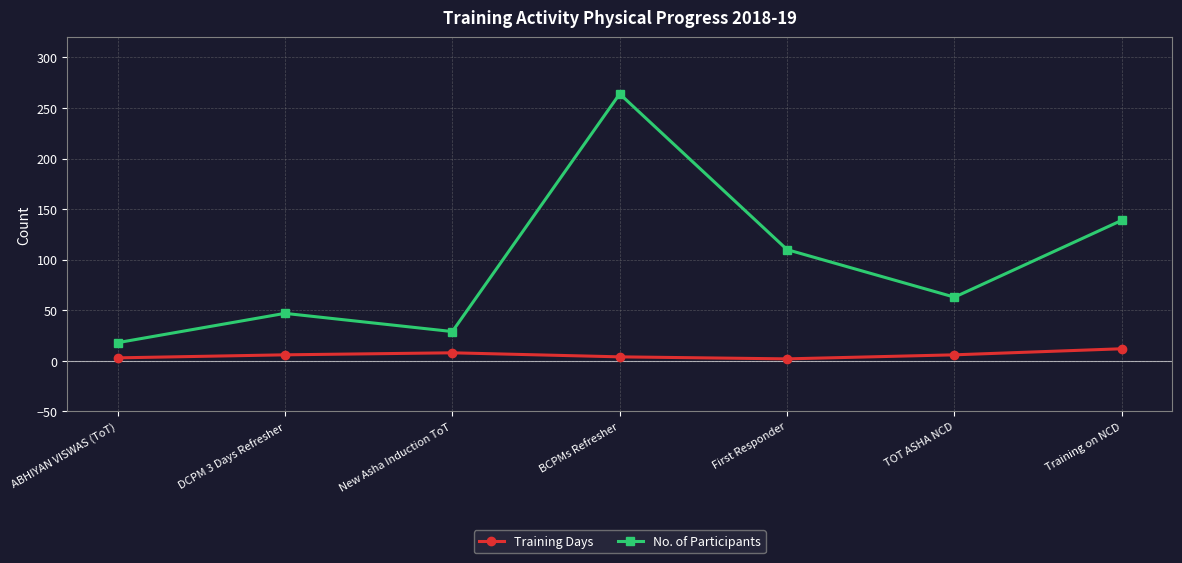

Which series has the largest total across all categories?

No. of Participants